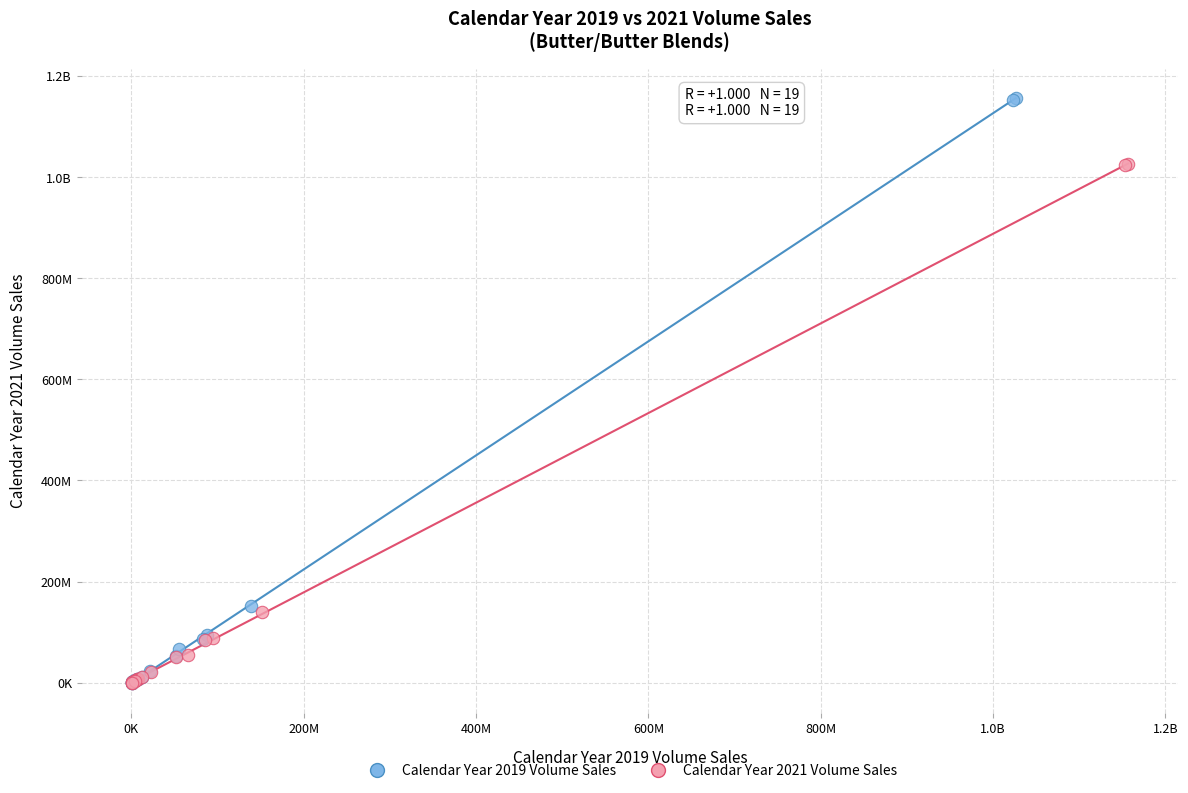

What are all the series names shown in the legend?

Calendar Year 2019 Volume Sales, Calendar Year 2021 Volume Sales